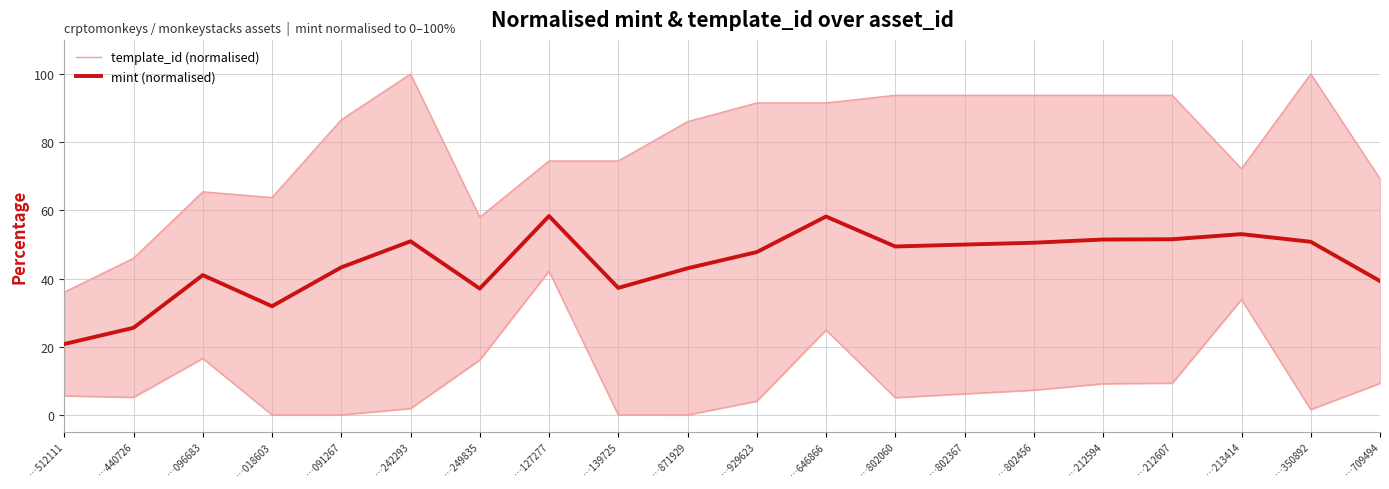

What is the highest value of the mint (normalised) series?

58.3